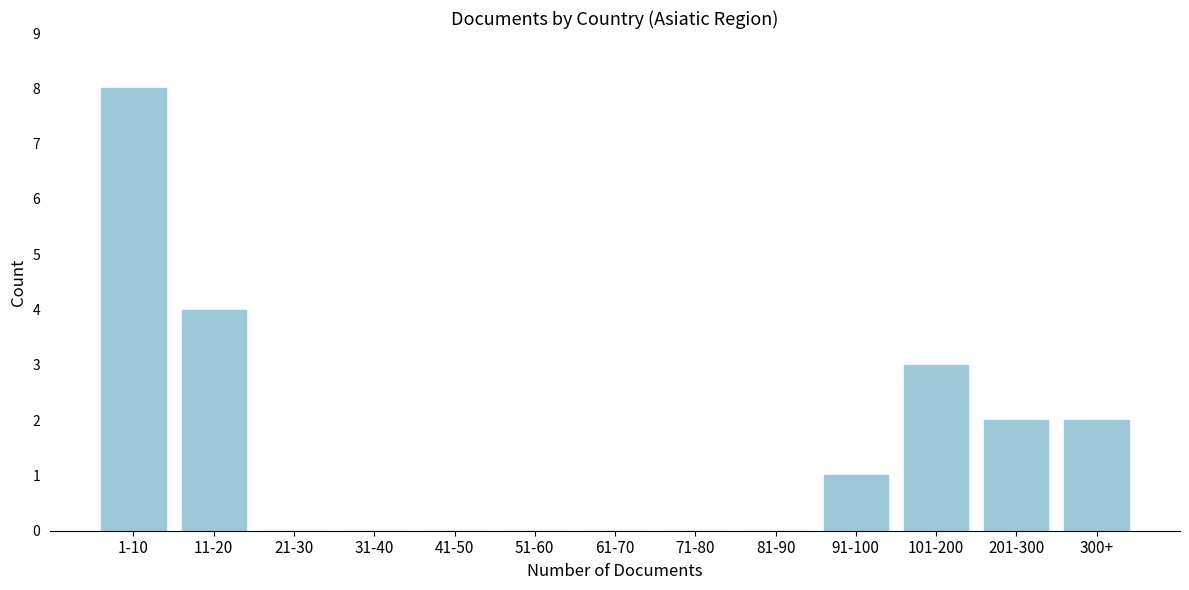

Reading right to left, transcribe all the data shown in this chart.

300+=2	201-300=2	101-200=3	91-100=1	81-90=0	71-80=0	61-70=0	51-60=0	41-50=0	31-40=0	21-30=0	11-20=4	1-10=8